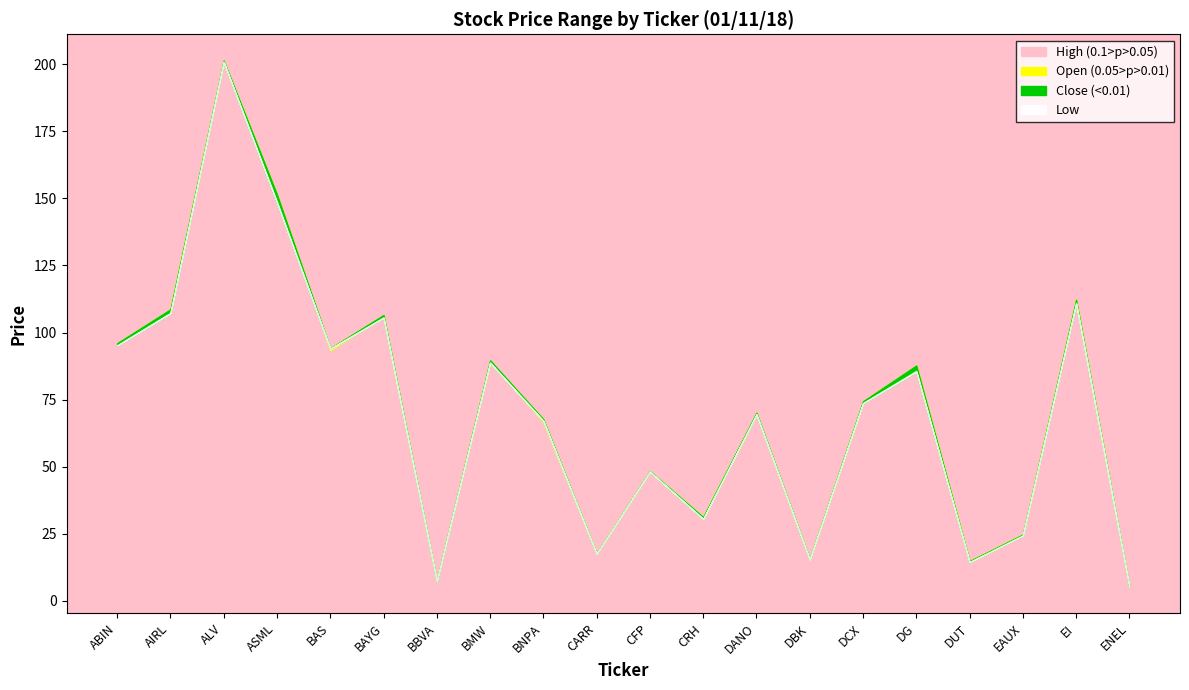

Reading right to left, what are all the values shown in this chart?

Open: ENEL=5.2	EI=111.9	EAUX=24.7	DUT=14.8	DG=87.6	DCX=74.2	DBK=15.6	DANO=69.5	CRH=31.2	CFP=48.2	CARR=17.6	BNPA=66.6	BMW=89.4	BBVA=7.3	BAYG=106.1	BAS=93.4	ASML=151.2	ALV=200.9	AIRL=108.5	ABIN=95.6
High: ENEL=5.3	EI=112.2	EAUX=24.7	DUT=14.8	DG=87.7	DCX=74.4	DBK=15.6	DANO=70.1	CRH=31.2	CFP=48.3	CARR=17.6	BNPA=67.7	BMW=89.6	BBVA=7.5	BAYG=106.5	BAS=94.1	ASML=151.4	ALV=201.3	AIRL=108.7	ABIN=96.0
Low: ENEL=5.2	EI=110.8	EAUX=24.1	DUT=14.4	DG=85.3	DCX=72.9	DBK=15.3	DANO=69.2	CRH=30.4	CFP=47.9	CARR=17.3	BNPA=66.1	BMW=87.9	BBVA=7.3	BAYG=104.6	BAS=93.0	ASML=147.9	ALV=199.6	AIRL=106.8	ABIN=94.9
Close: ENEL=5.2	EI=110.8	EAUX=24.3	DUT=14.4	DG=85.3	DCX=73.6	DBK=15.3	DANO=69.4	CRH=30.5	CFP=48.1	CARR=17.5	BNPA=67.0	BMW=88.7	BBVA=7.3	BAYG=105.5	BAS=94.0	ASML=148.2	ALV=200.8	AIRL=107.1	ABIN=95.1